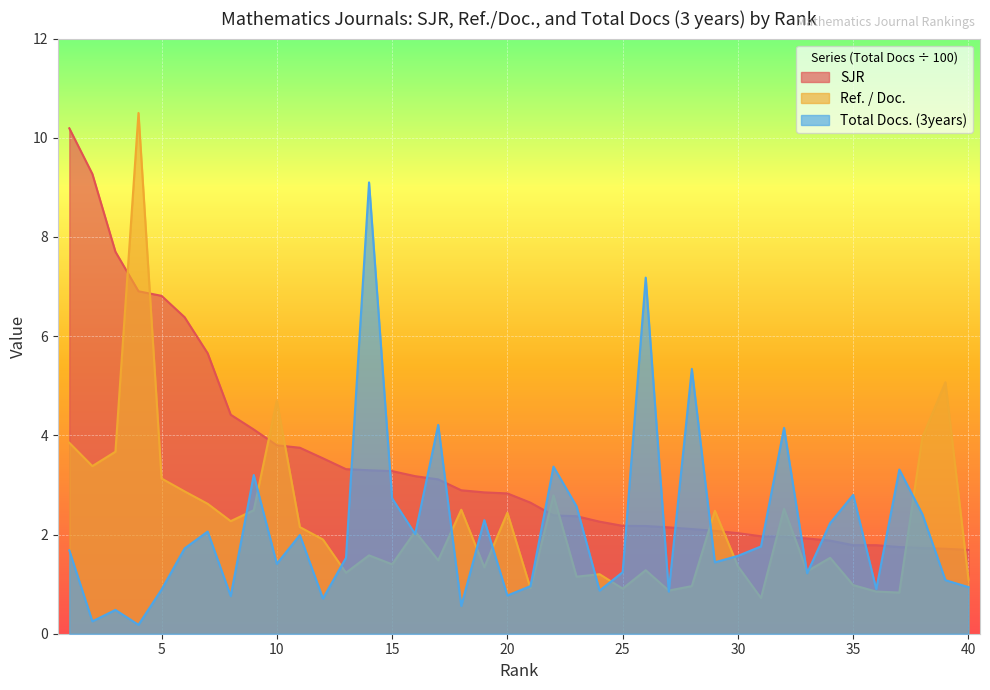

Where do Ref. / Doc. and SJR first cross each other?

3 and 4